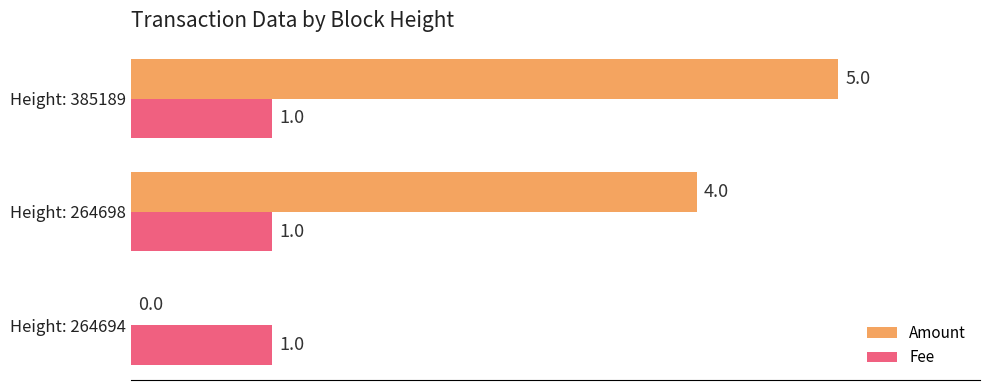

Which label corresponds to the largest value in the chart?

Height: 385189